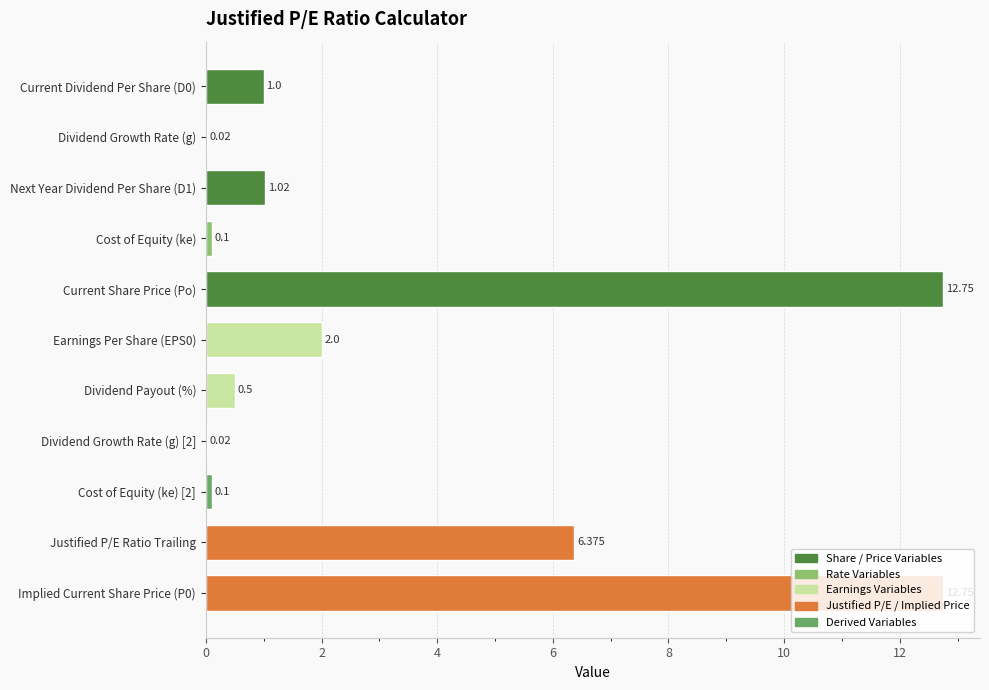

At which label is the value closest to 6?

Justified P/E Ratio Trailing